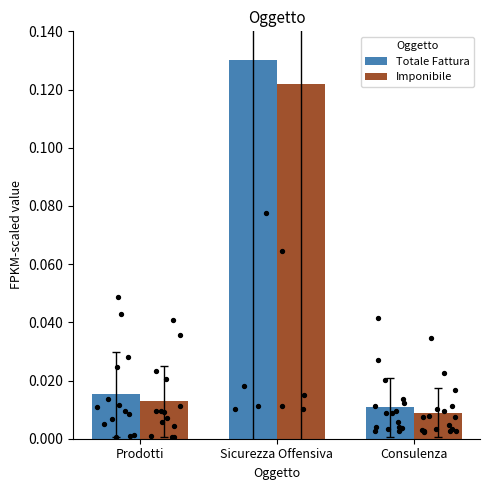

Which series has the largest total across all categories?

Totale Fattura